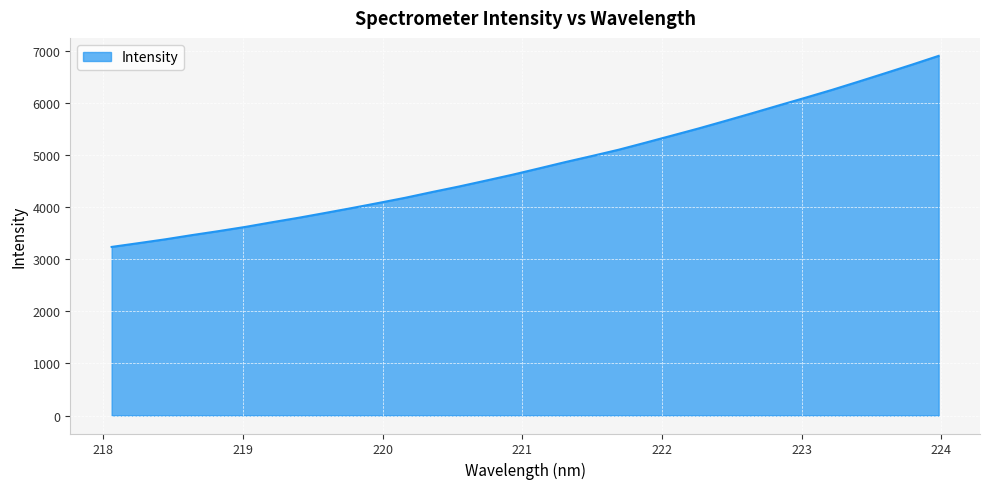

What is the minimum value shown in the chart?

3235.1